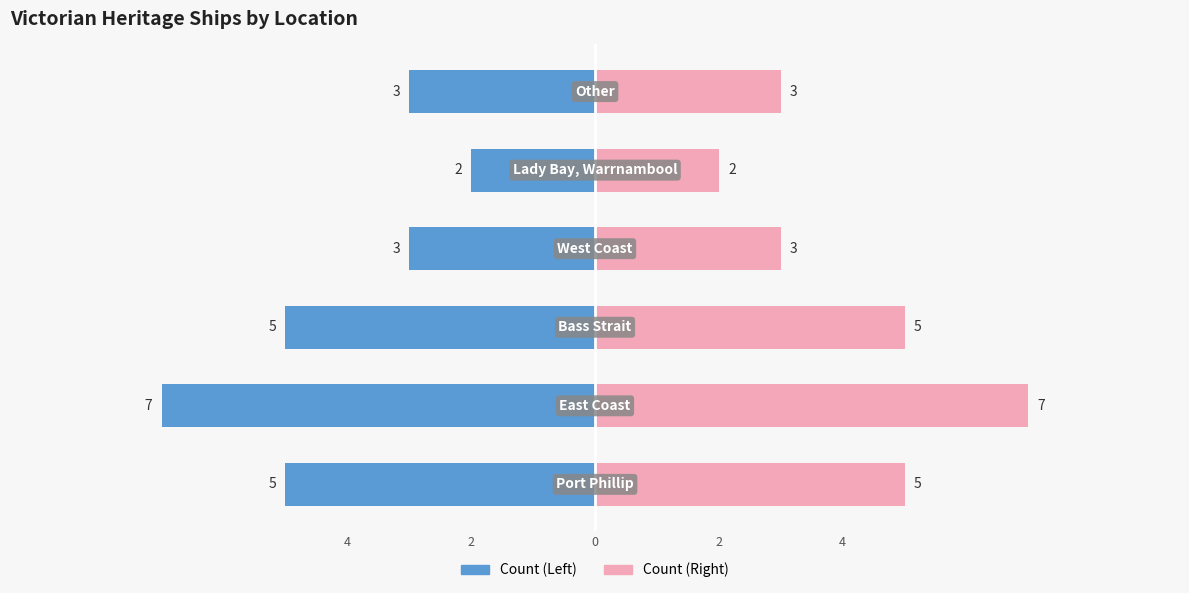

What is the average value of the Count (Left) series?

-4